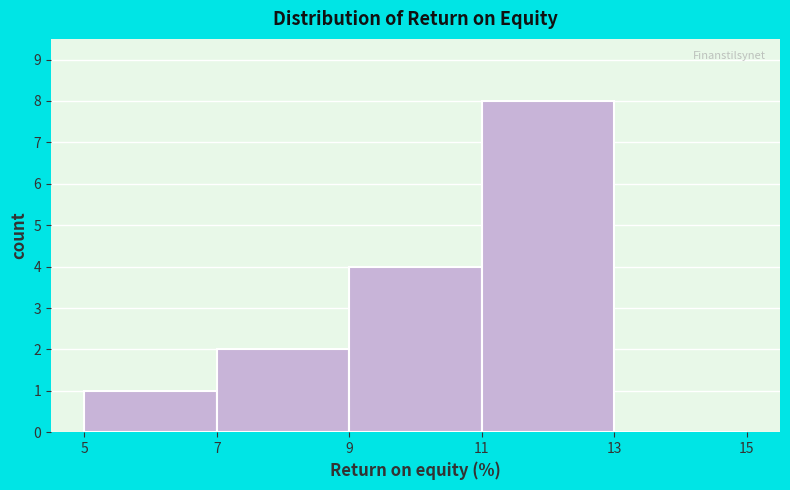

What is the height of the bar covering 7 to 9 on the x-axis? The values are not printed on the chart, so give them approximately, as read against the axis.

2